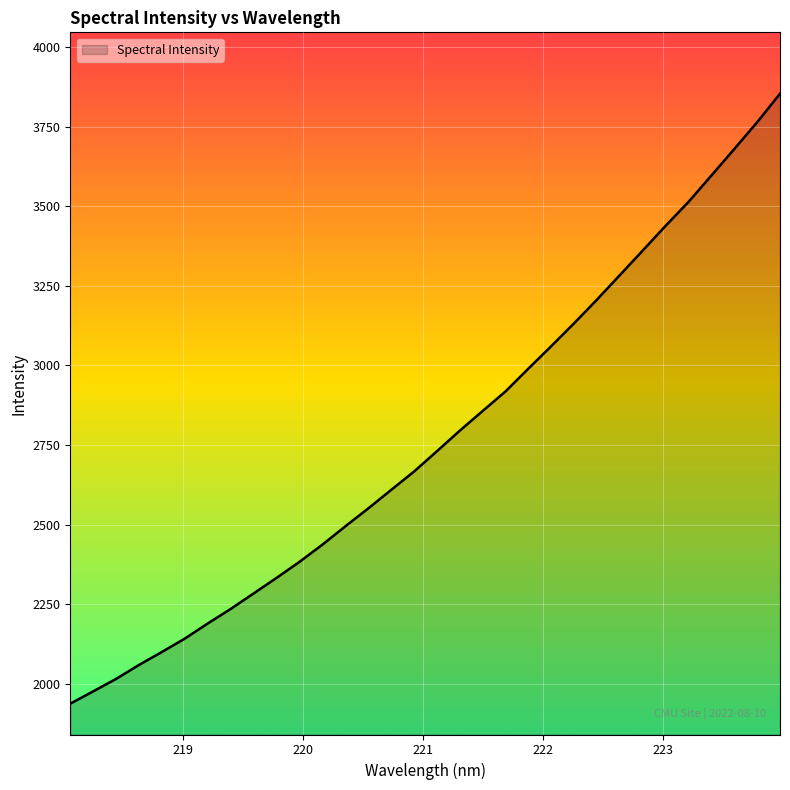

Count the number of values greater than 2729.

16